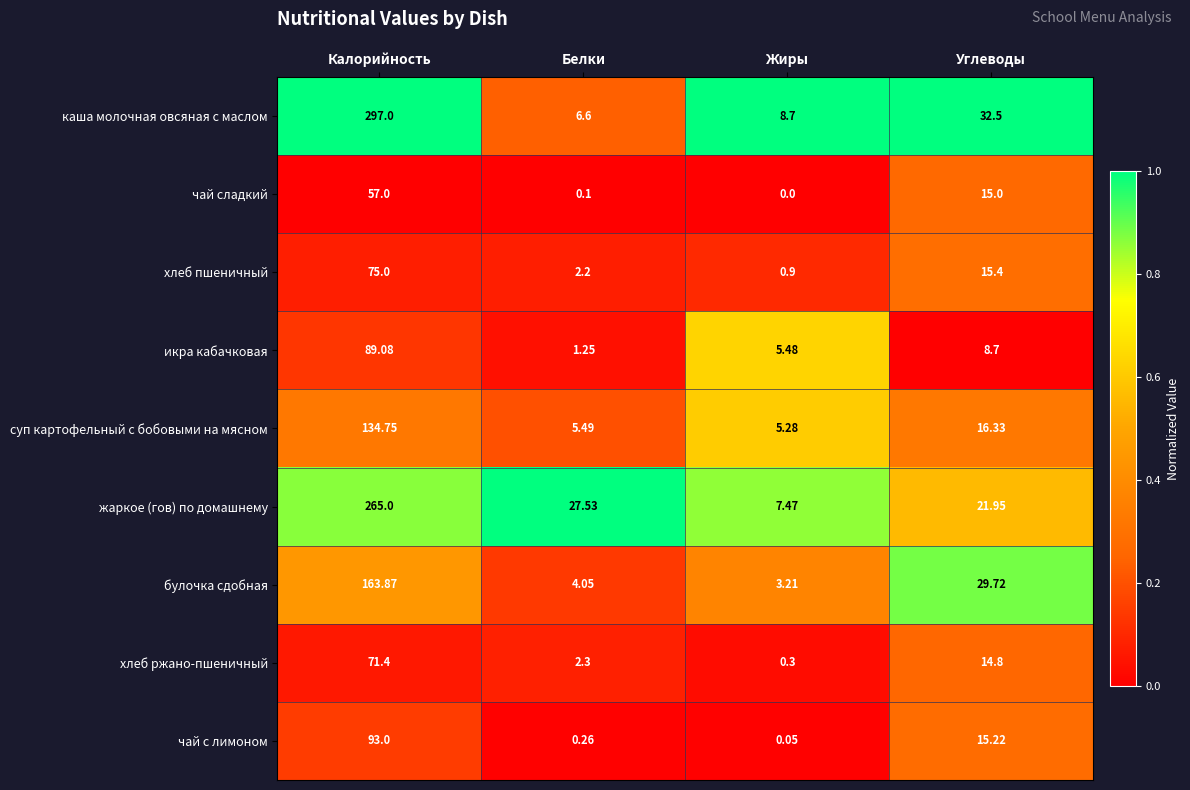

Which category has the highest value across all series?

Калорийность